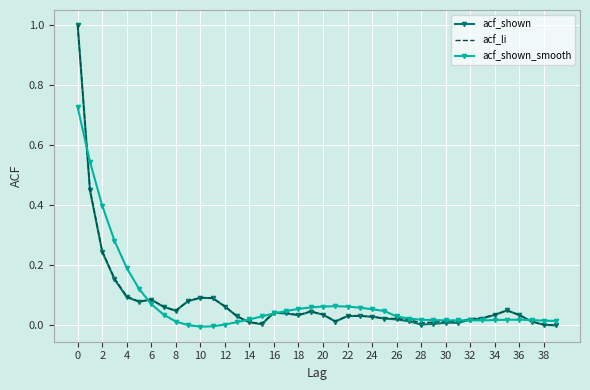

Which series has the widest spread of values?

acf_shown